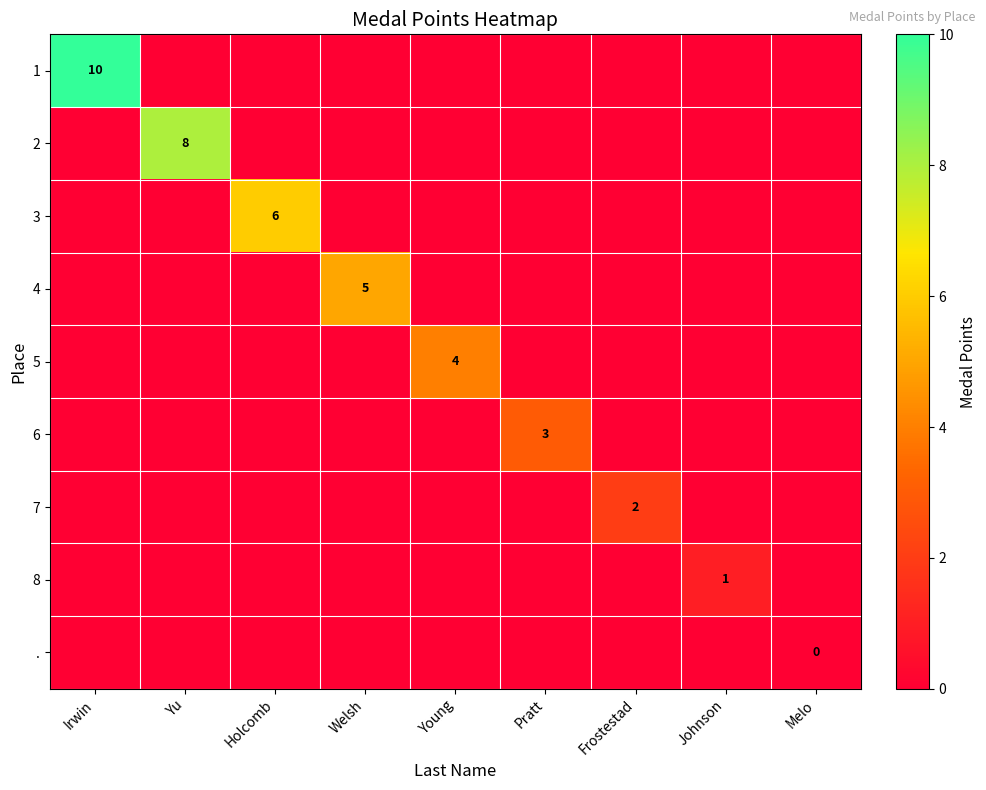

Is it true that 2 equals -5 at Holcomb?

False